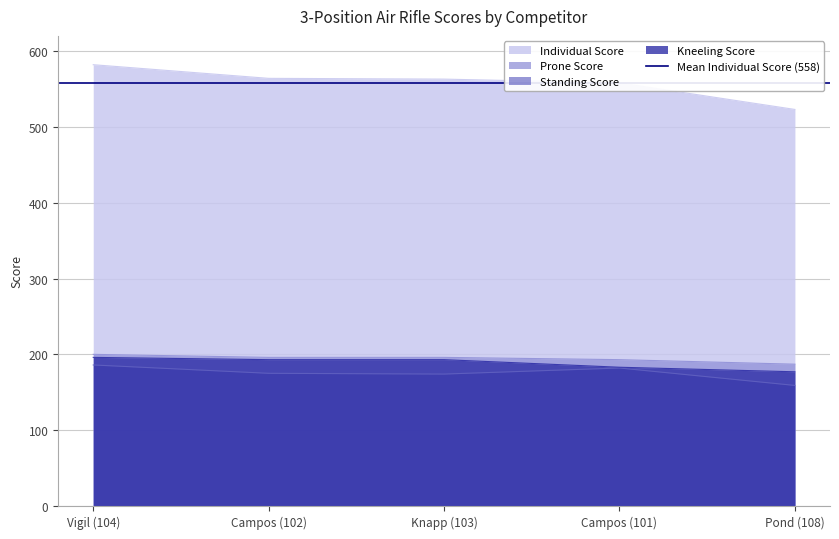

Between Pond (108) and Campos (101), which is larger?

Campos (101)